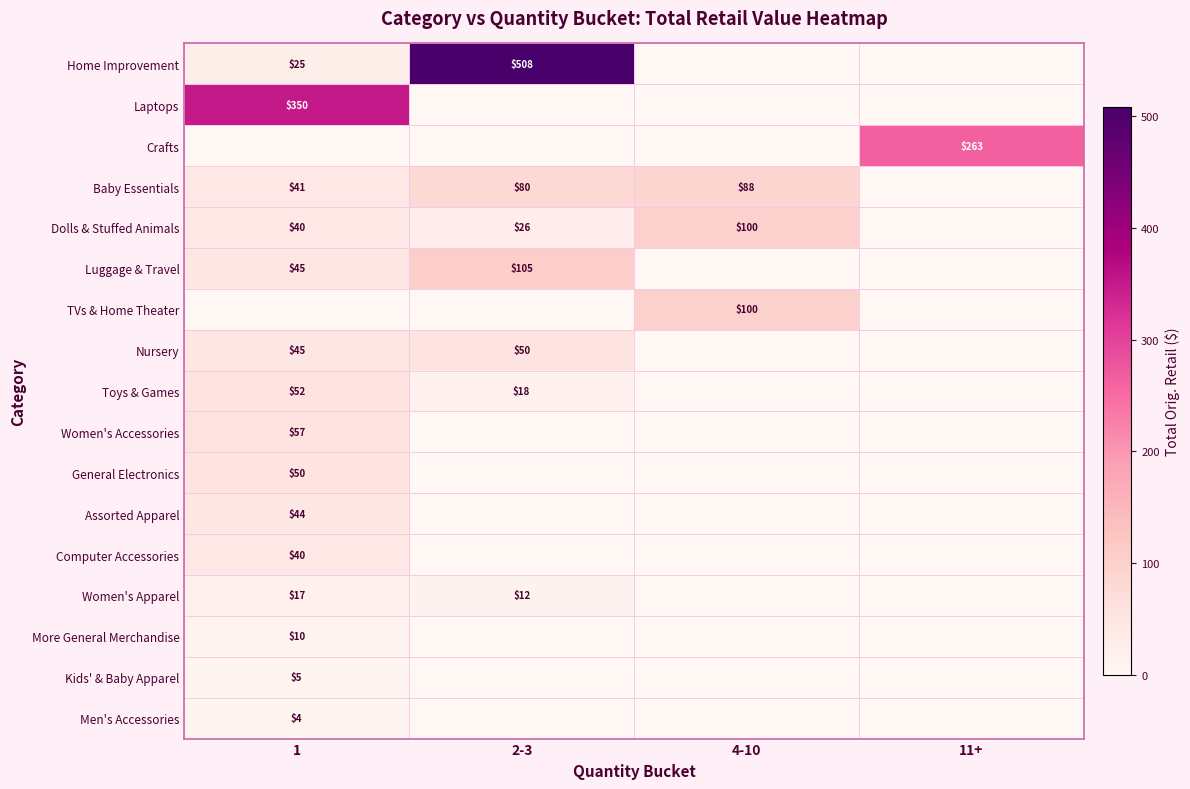

The Luggage & Travel series shows 105 at 2-3. True or false?

True